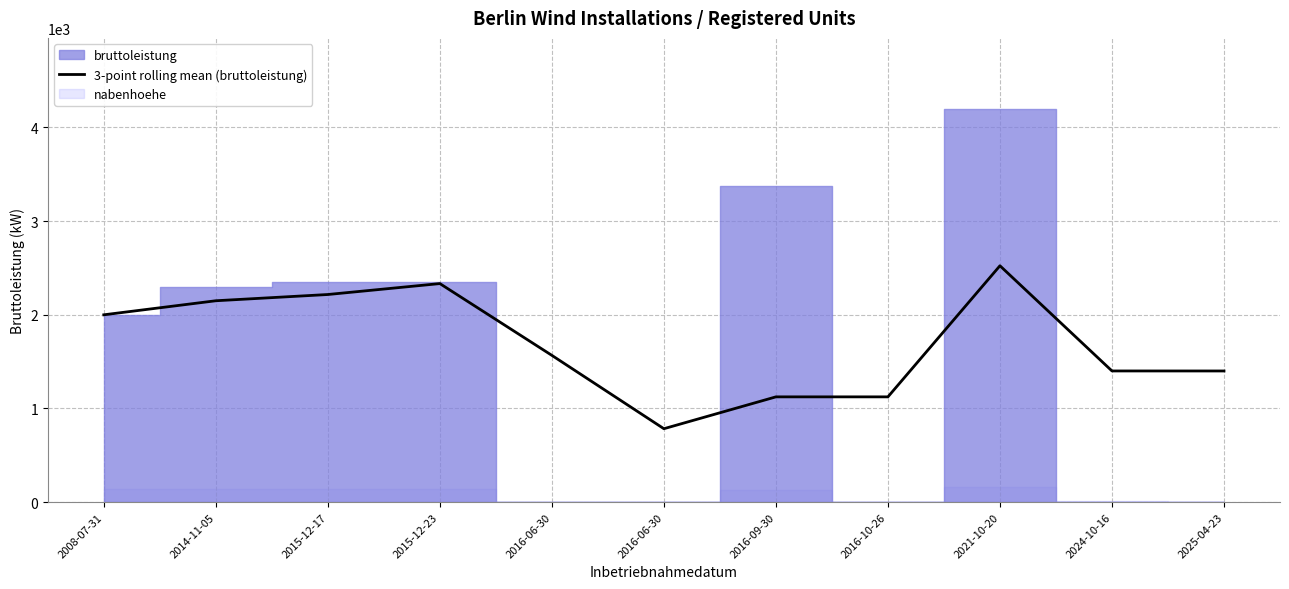

What is the change in value from 2014-11-05 to 2016-06-30?

-1365.9